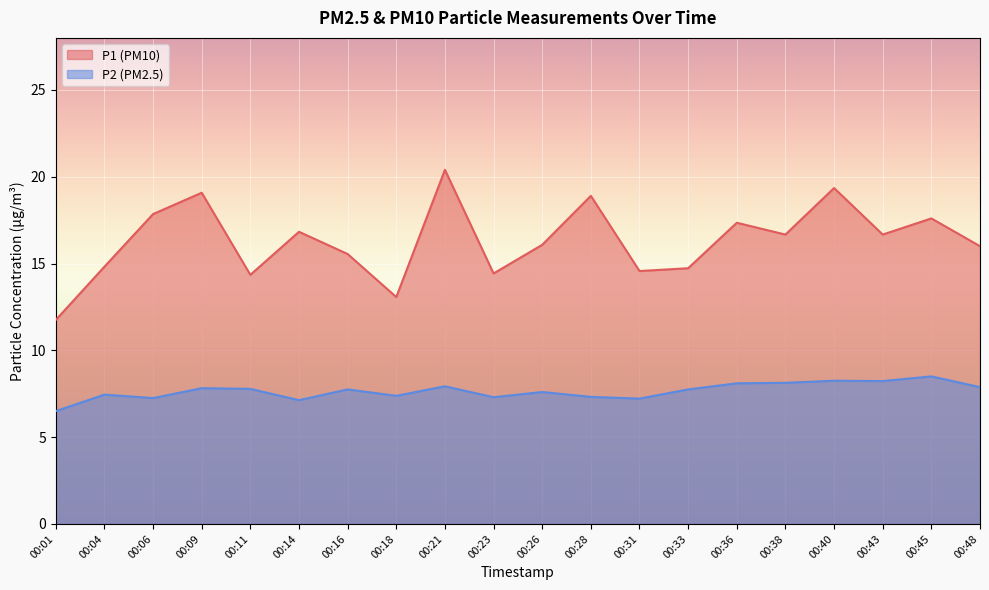

At which label does P1 reach its peak?

00:21